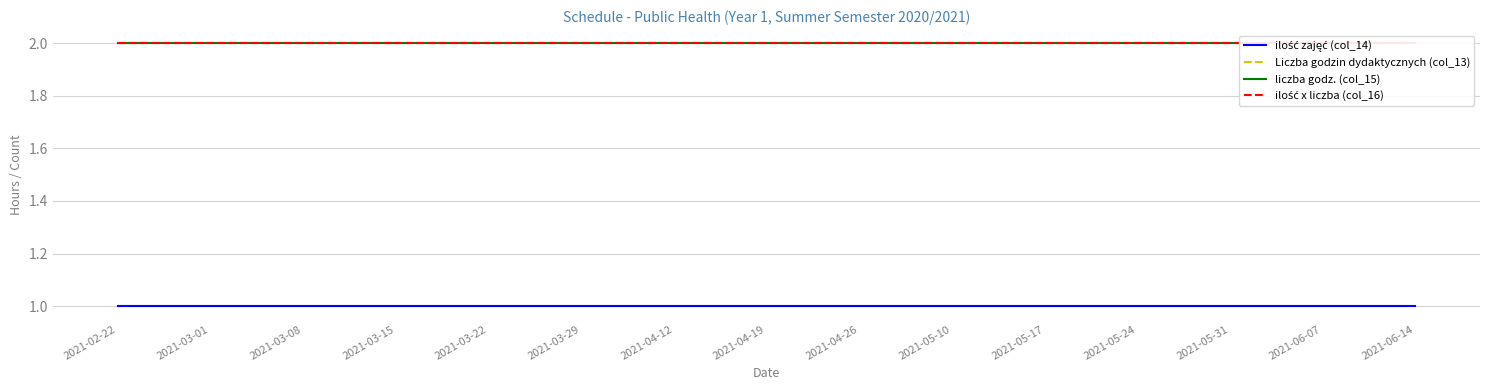

Reading left to right, what are all the values shown in this chart?

ilość zajęć (col_14): 2021-02-22=1	2021-03-01=1	2021-03-08=1	2021-03-15=1	2021-03-22=1	2021-03-29=1	2021-04-12=1	2021-04-19=1	2021-04-26=1	2021-05-10=1	2021-05-17=1	2021-05-24=1	2021-05-31=1	2021-06-07=1	2021-06-14=1
Liczba godzin dydaktycznych (col_13): 2021-02-22=2	2021-03-01=2	2021-03-08=2	2021-03-15=2	2021-03-22=2	2021-03-29=2	2021-04-12=2	2021-04-19=2	2021-04-26=2	2021-05-10=2	2021-05-17=2	2021-05-24=2	2021-05-31=2	2021-06-07=2	2021-06-14=2
liczba godz. (col_15): 2021-02-22=2	2021-03-01=2	2021-03-08=2	2021-03-15=2	2021-03-22=2	2021-03-29=2	2021-04-12=2	2021-04-19=2	2021-04-26=2	2021-05-10=2	2021-05-17=2	2021-05-24=2	2021-05-31=2	2021-06-07=2	2021-06-14=2
ilość x liczba (col_16): 2021-02-22=2	2021-03-01=2	2021-03-08=2	2021-03-15=2	2021-03-22=2	2021-03-29=2	2021-04-12=2	2021-04-19=2	2021-04-26=2	2021-05-10=2	2021-05-17=2	2021-05-24=2	2021-05-31=2	2021-06-07=2	2021-06-14=2